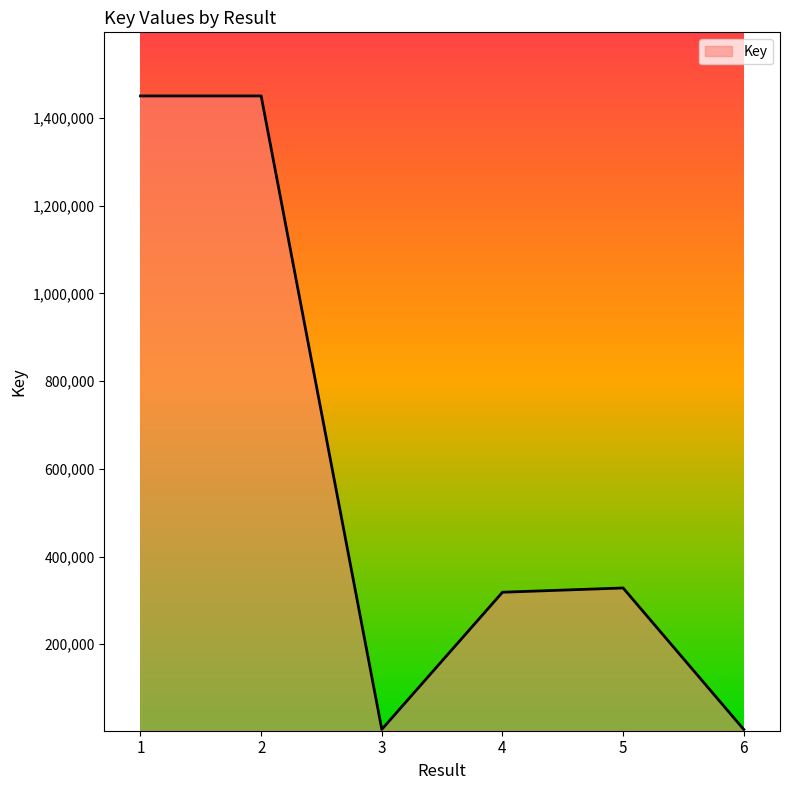

What is the greatest value displayed?

1450050